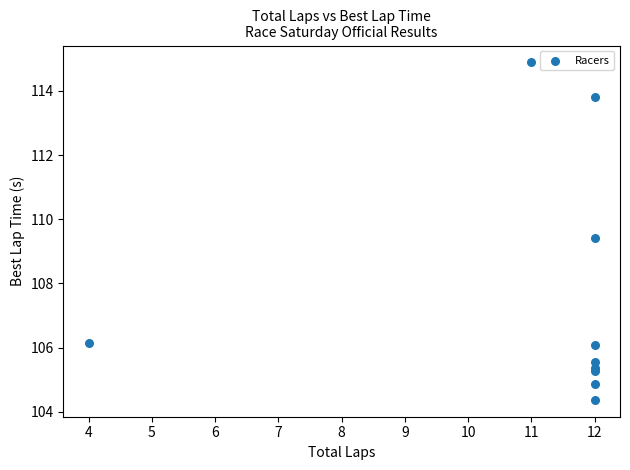

What Y value in the scatter plot is closest to 109?

109.4